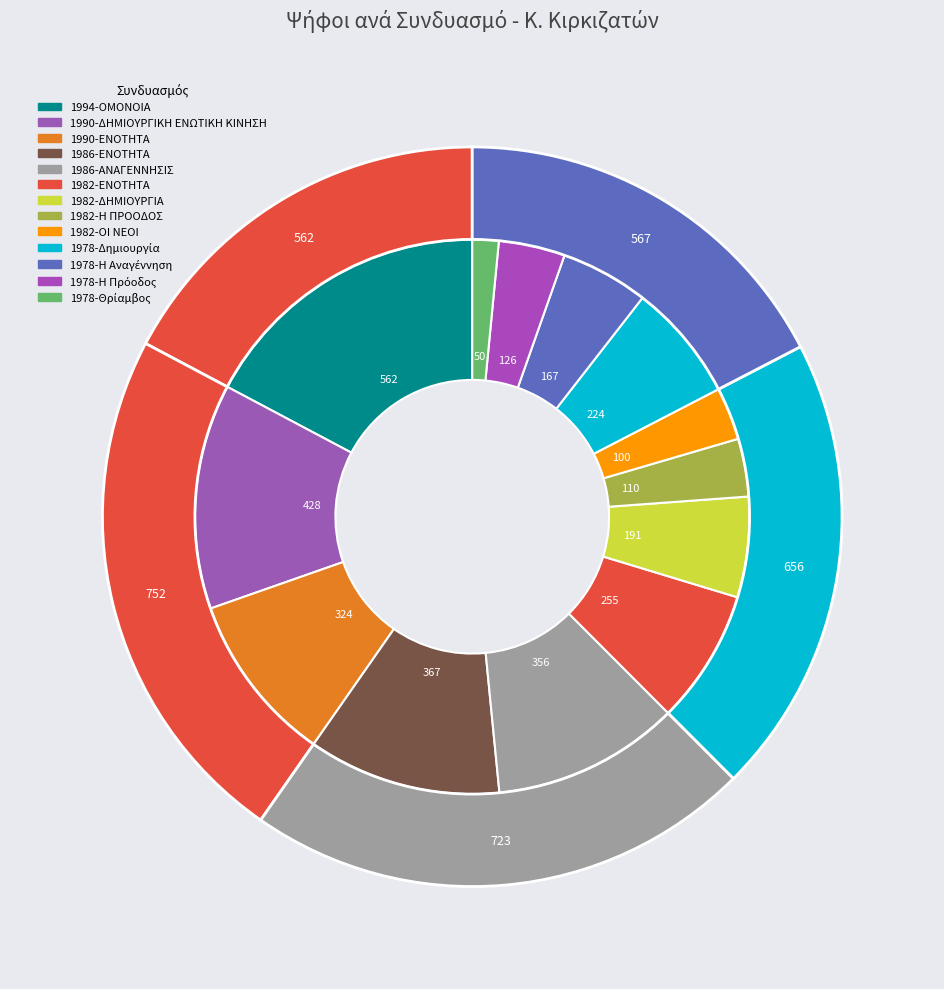

To the nearest percent, what is the difference between the largest and smallest slice percentages?

16%